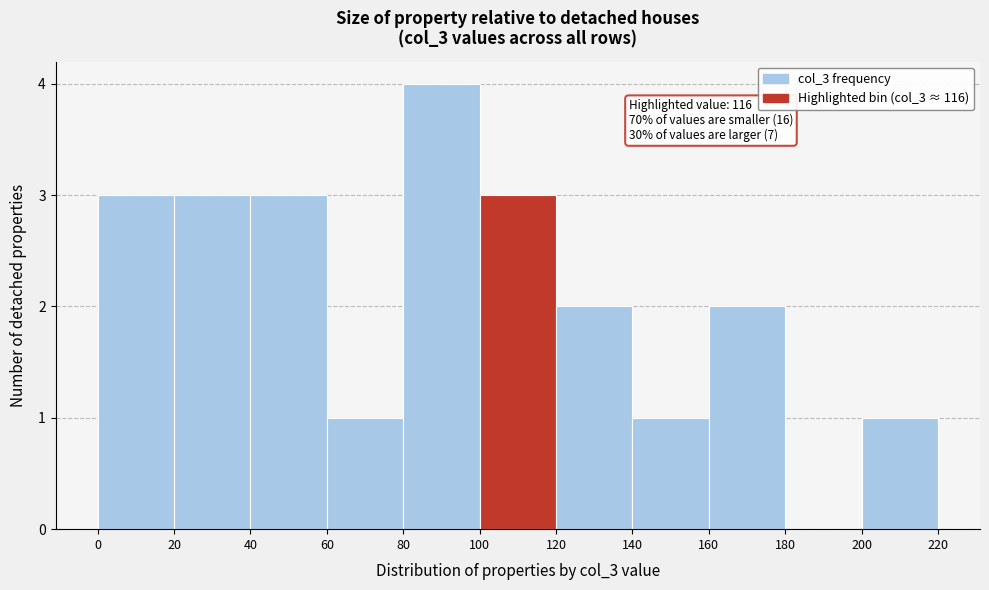

Over which range of the x-axis is the bar tallest?

80 to 100